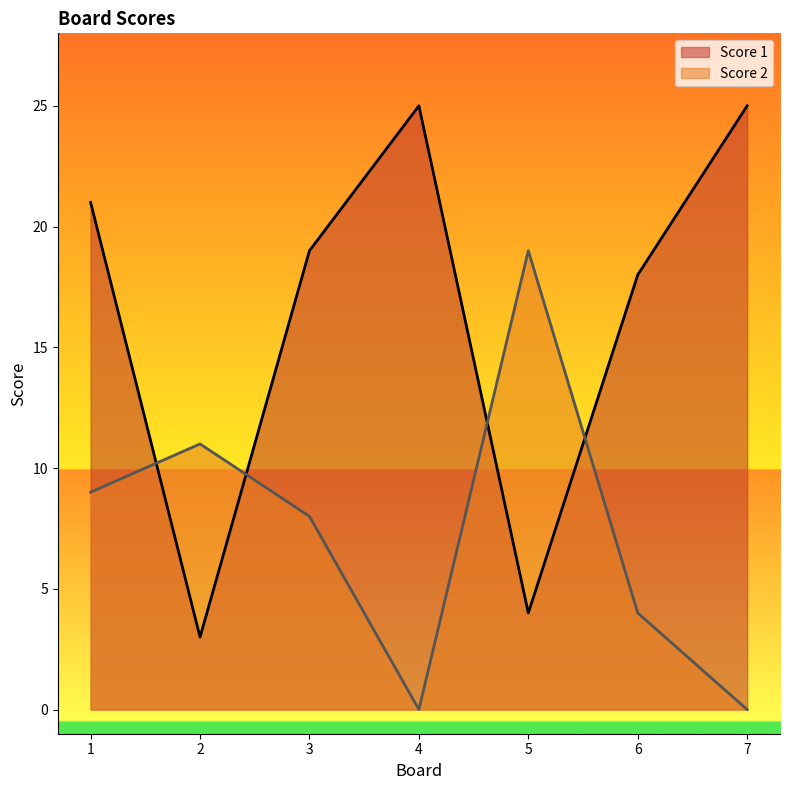

What are all the series names shown in the legend?

Score 1, Score 2